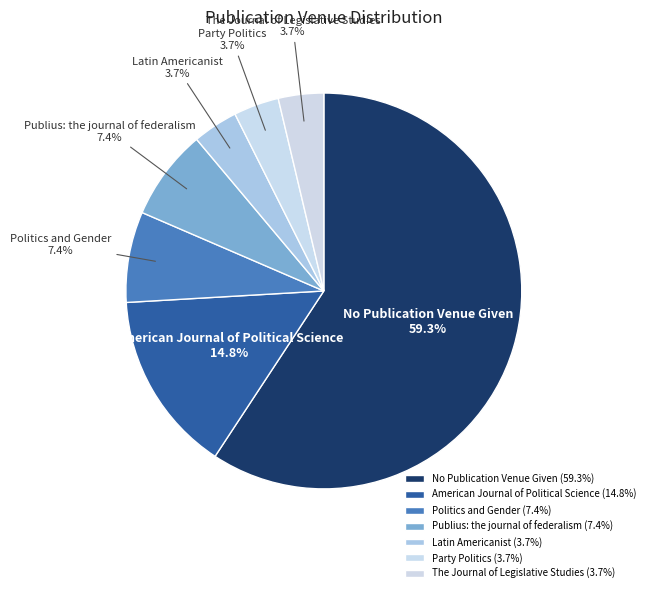

To the nearest percent, what is the difference between the largest and smallest slice percentages?

56%